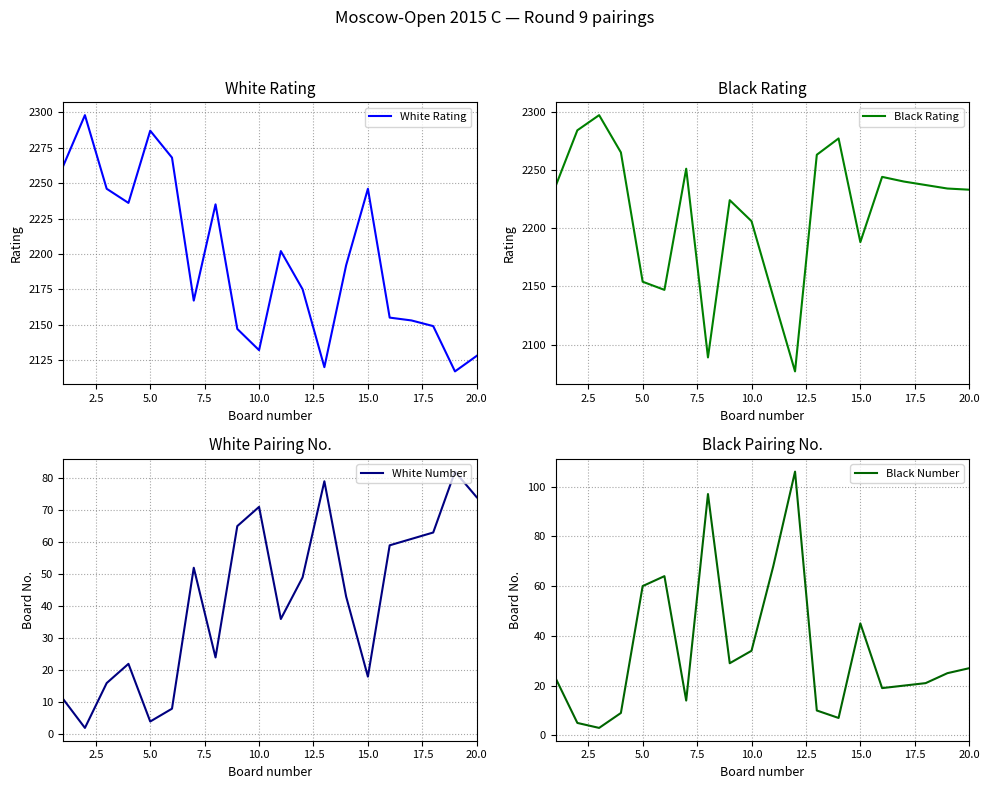

True or false: White Number and White Rating cross at least once.

False